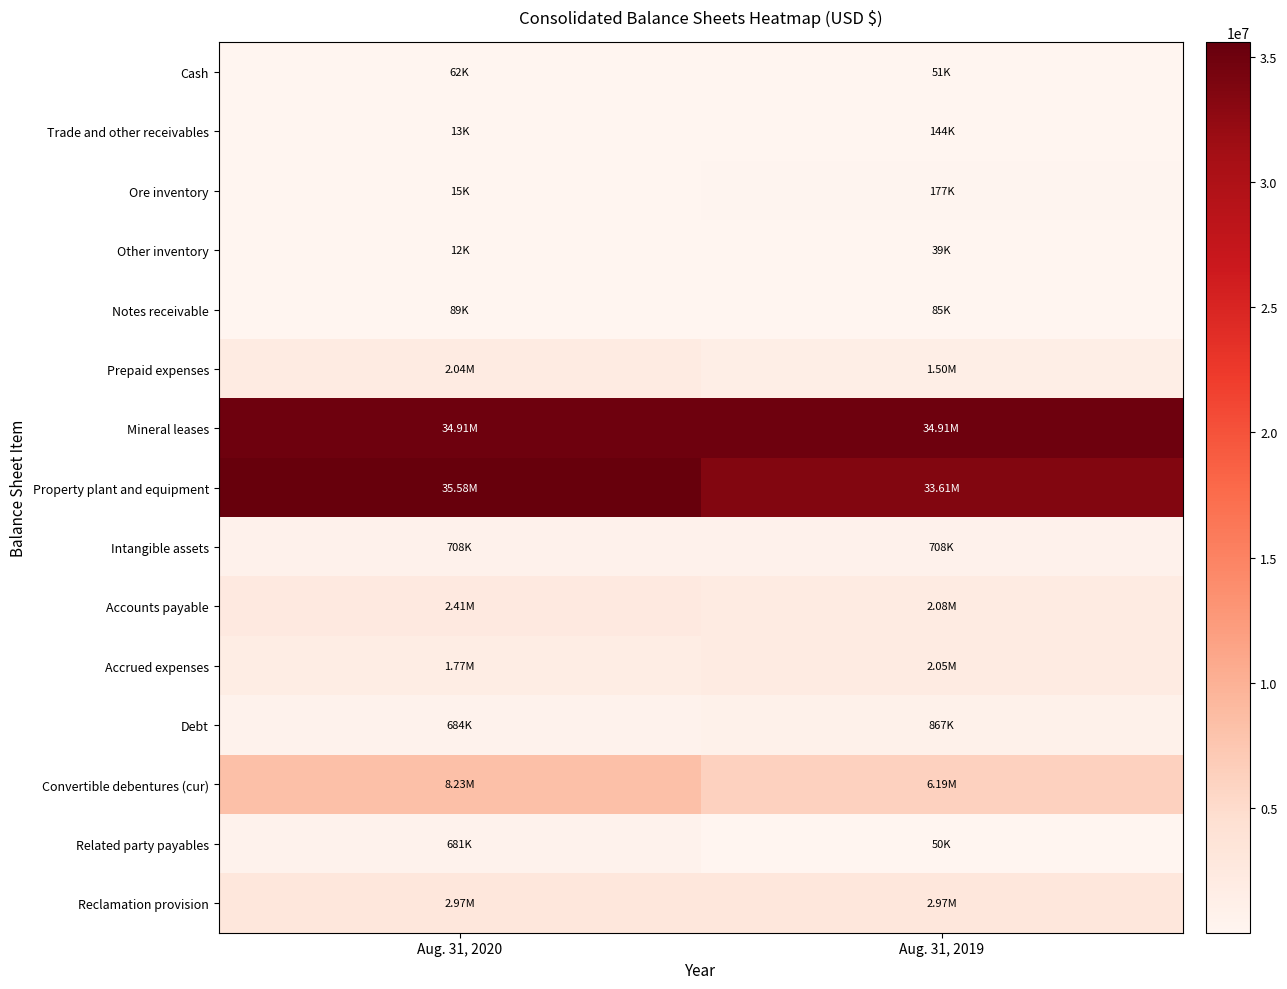

List the series in order of their peak value, highest first.

Property plant and equipment, Mineral leases, Convertible debentures (cur), Reclamation provision, Accounts payable, Accrued expenses, Prepaid expenses, Debt, Intangible assets, Related party payables, Ore inventory, Trade and other receivables, Notes receivable, Cash, Other inventory